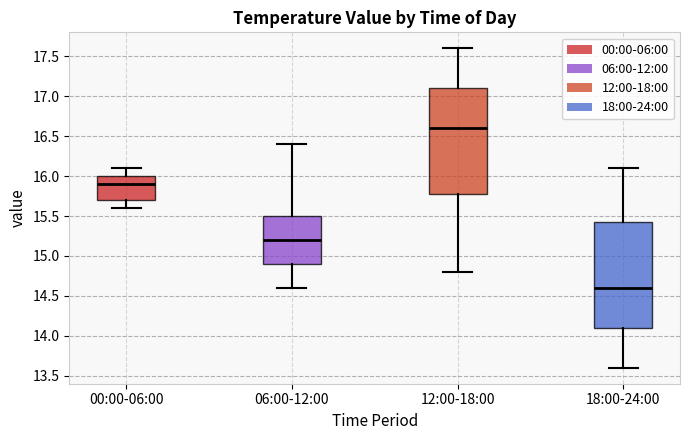

Where does the median line of the box for 18:00-24:00 sit on the y-axis? The values are not printed on the chart, so give them approximately, as read against the axis.

14.60